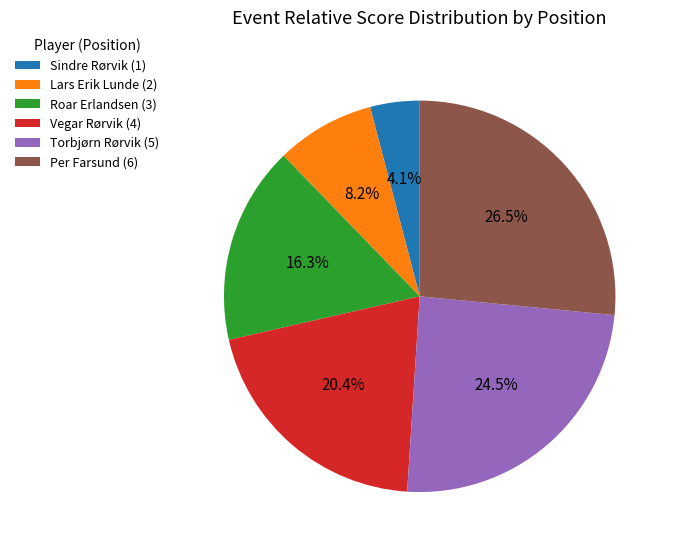

How many segments does this pie chart have?

6